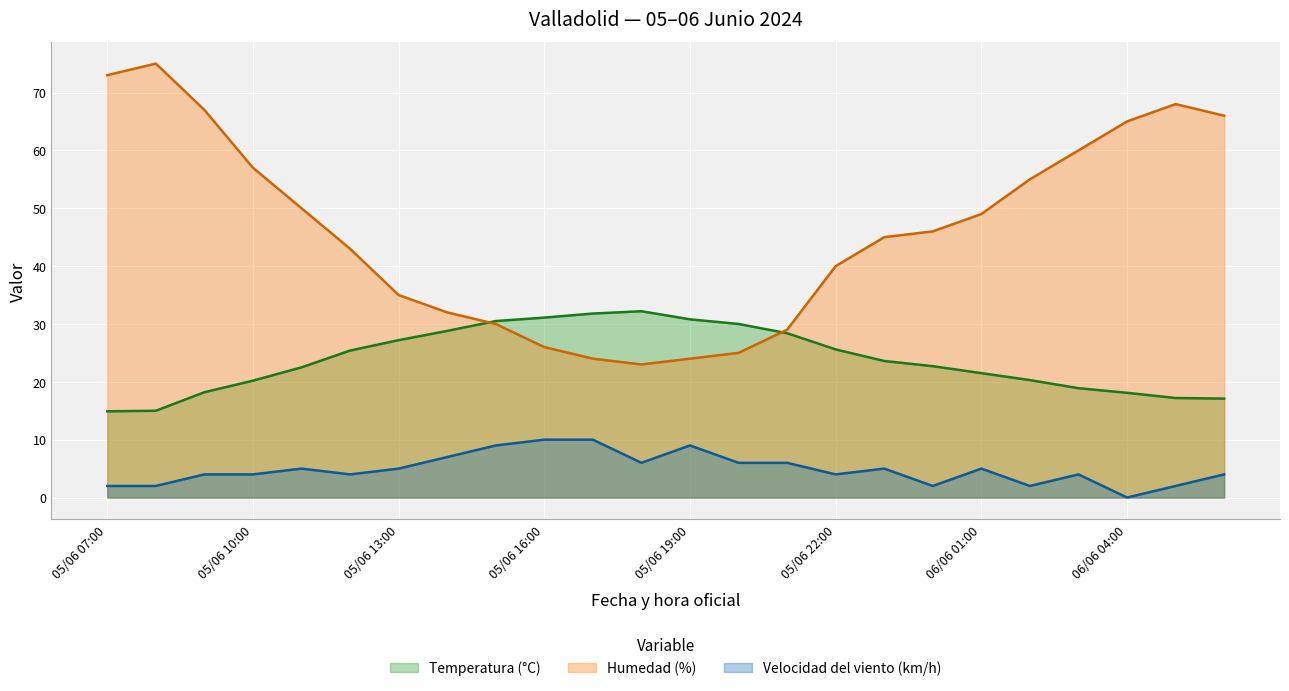

What is the approximate value of Temperatura (°C) at 05/06 16:00?

31.1